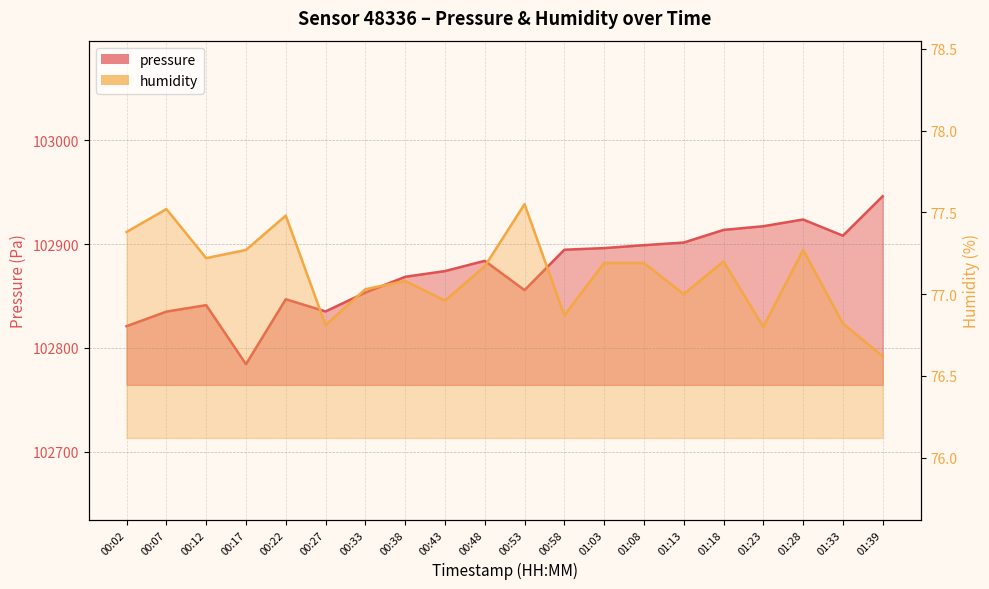

Reading left to right, transcribe all the data shown in this chart.

pressure: 102820.9	102834.9	102841.2	102784.2	102846.8	102835.1	102853.3	102868.5	102874.0	102883.9	102855.6	102894.6	102896.2	102899.0	102901.5	102913.7	102917.2	102923.7	102908.1	102946.2
humidity: 77.4	77.5	77.2	77.3	77.5	76.8	77.0	77.1	77.0	77.2	77.5	76.9	77.2	77.2	77.0	77.2	76.8	77.3	76.8	76.6